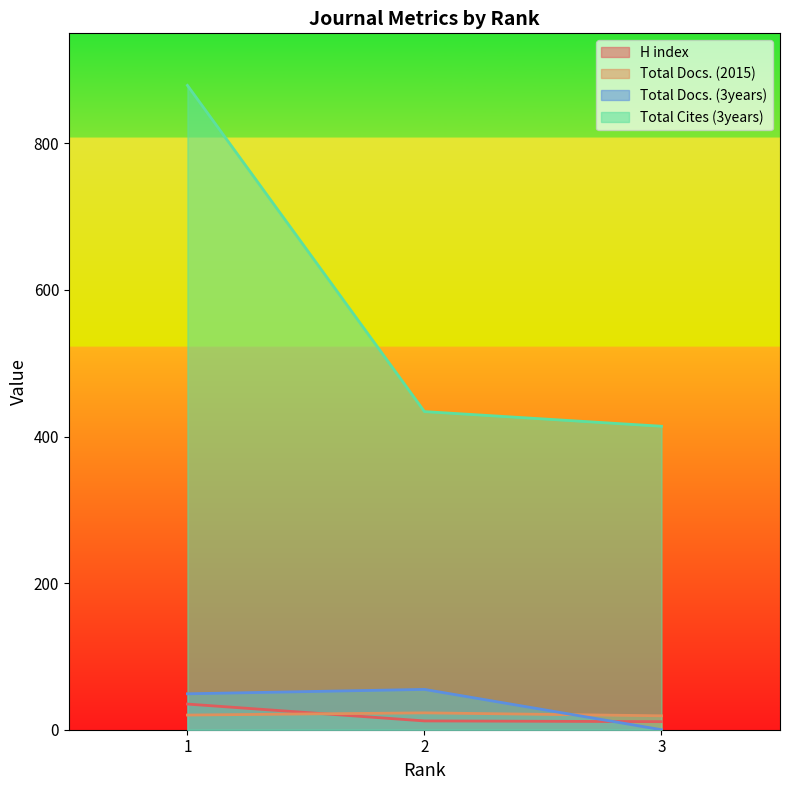

What is the approximate value of H index at 3?

11